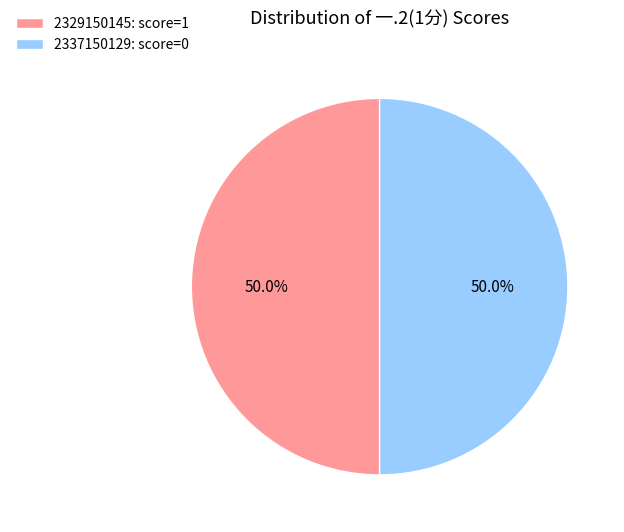

What percentage do 2329150145 and 2337150129 together represent?

100.0%